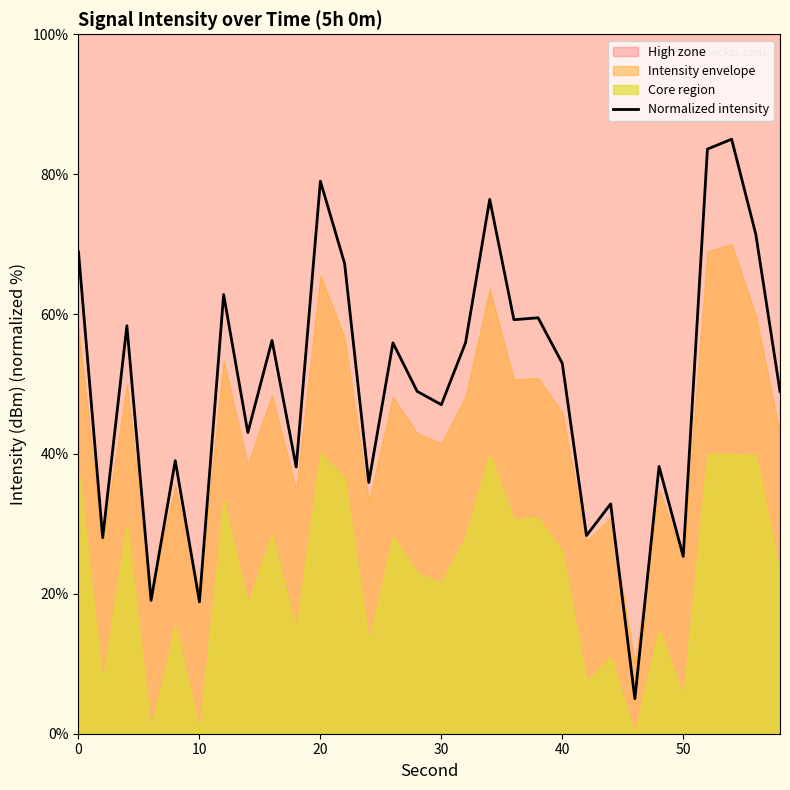

How many interior local peaks (higher than both neighbors) does the data have?

11